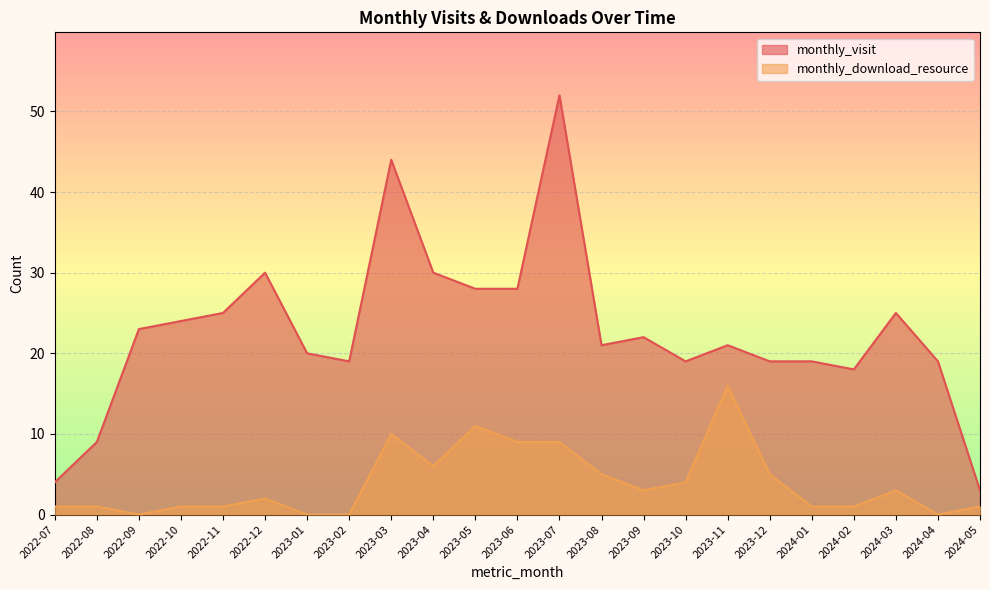

At how many categories does at least one series exceed 27?

6